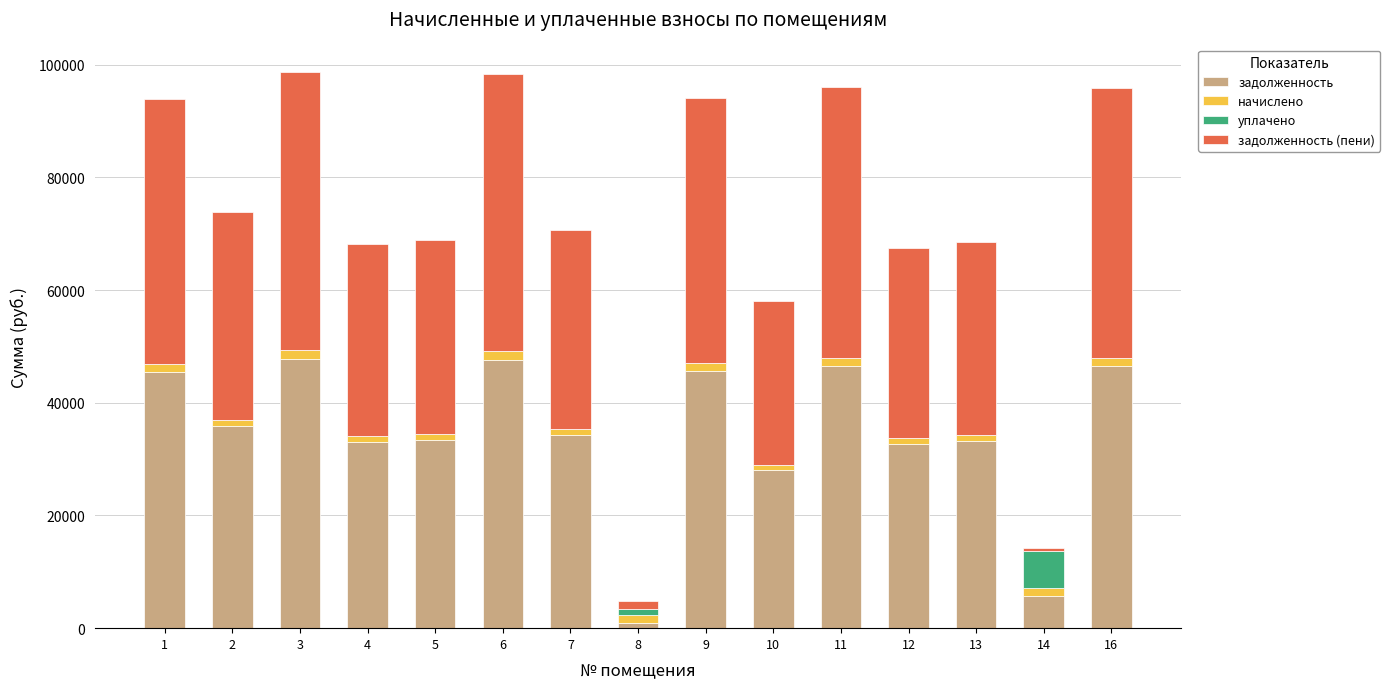

What is the maximum value for задолженность?

47841.2